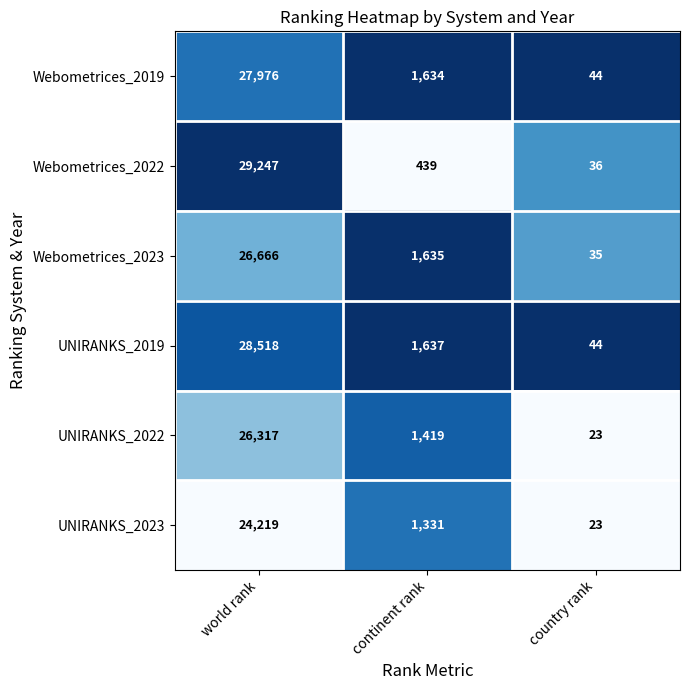

What is the total value across all series at country rank?

205